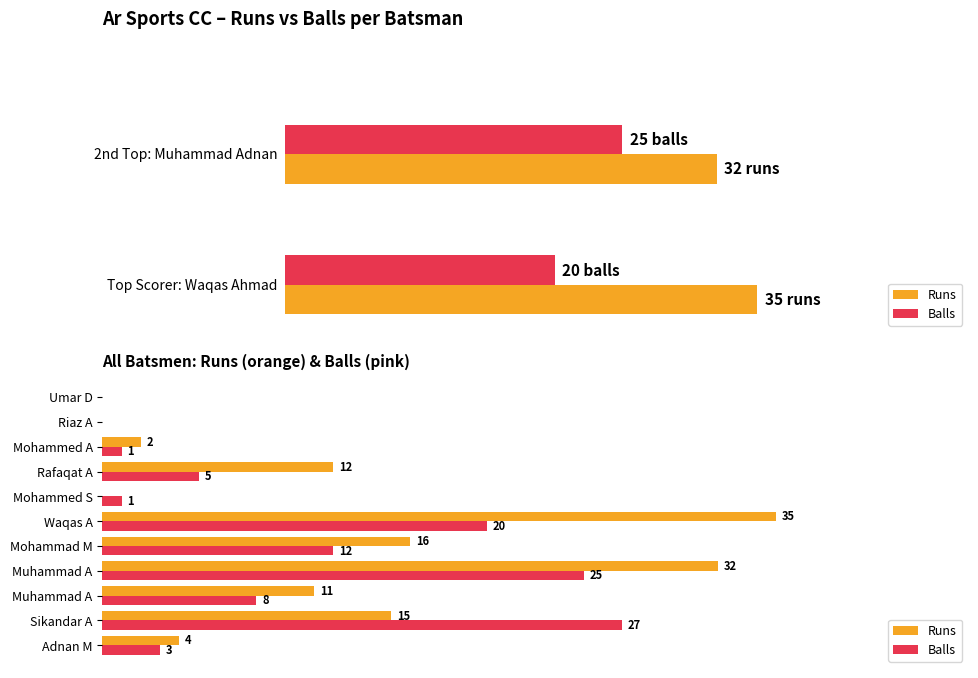

What is the difference between the highest and lowest values at Adnan M?

1